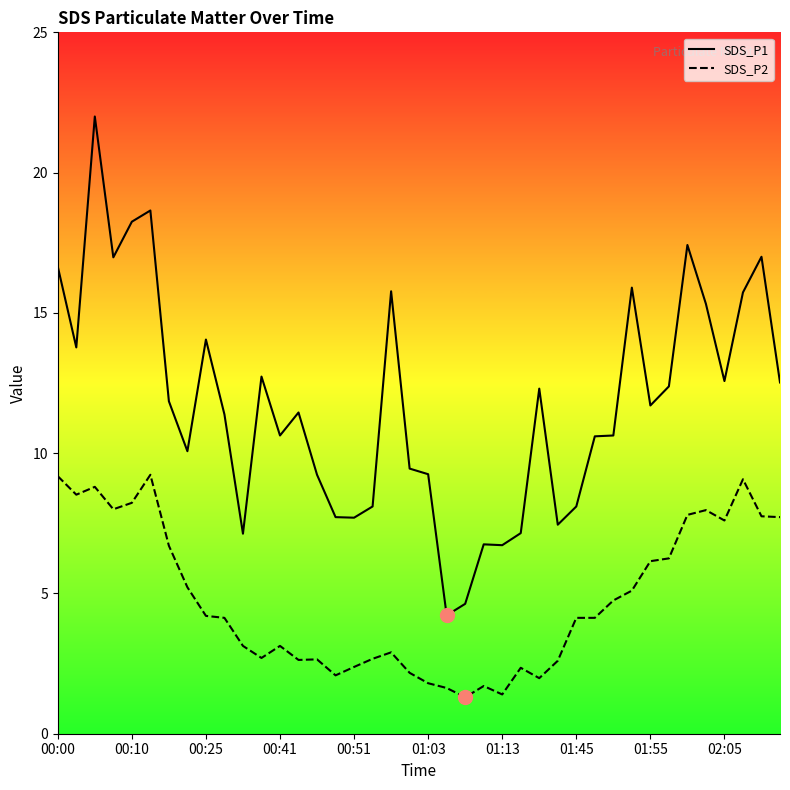

What is the difference between the highest and lowest values at 22?

3.3